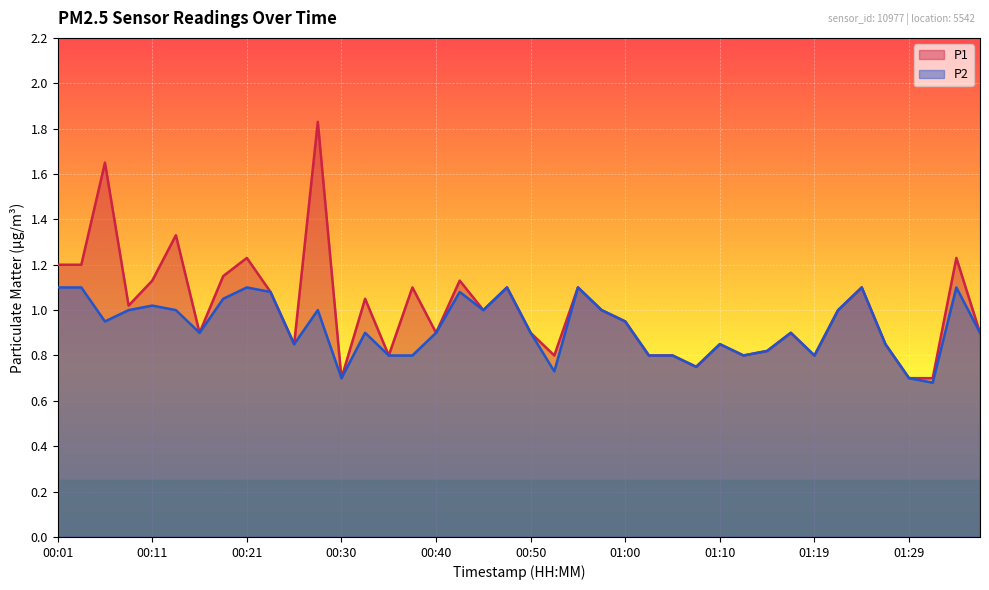

The value of P2 at 00:21 is 1.1. True or false?

True